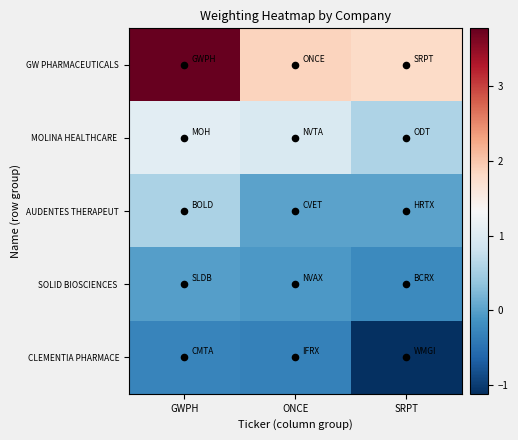

How many categories are shown in the chart?

3